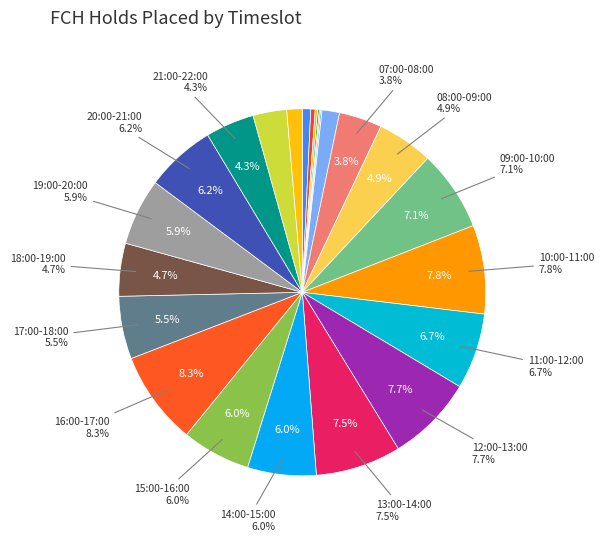

True or false: 23:00-24:00 accounts for 1% of the total.

True